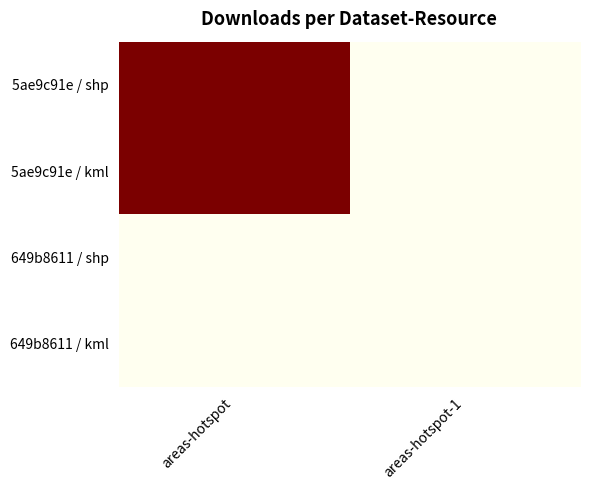

Rank the series by their maximum value, from lowest to highest.

649b8611 / shp, 649b8611 / kml, 5ae9c91e / shp, 5ae9c91e / kml